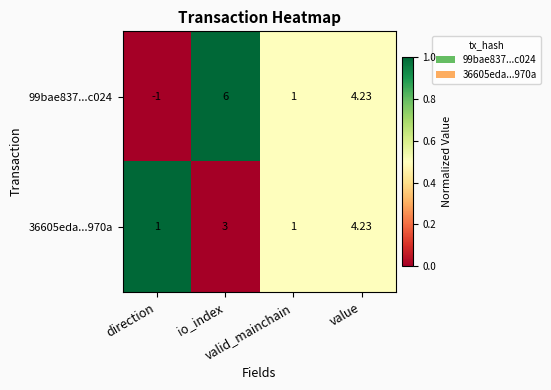

Reading left to right, extract all data points from this chart.

99bae837...c024: direction=-1.0	io_index=6.0	valid_mainchain=1.0	value=4.2
36605eda...970a: direction=1.0	io_index=3.0	valid_mainchain=1.0	value=4.2